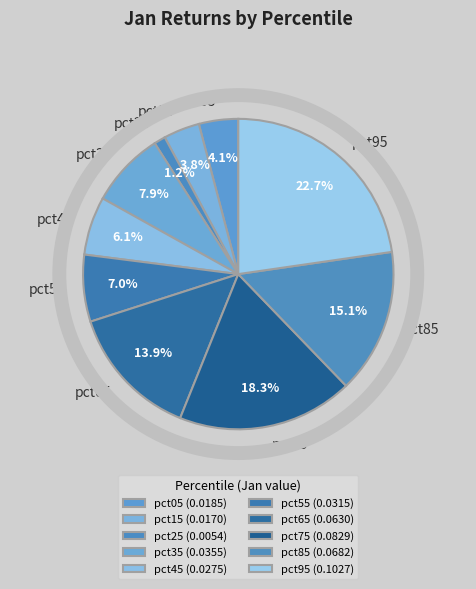

Is pct05 the majority of the pie?

No